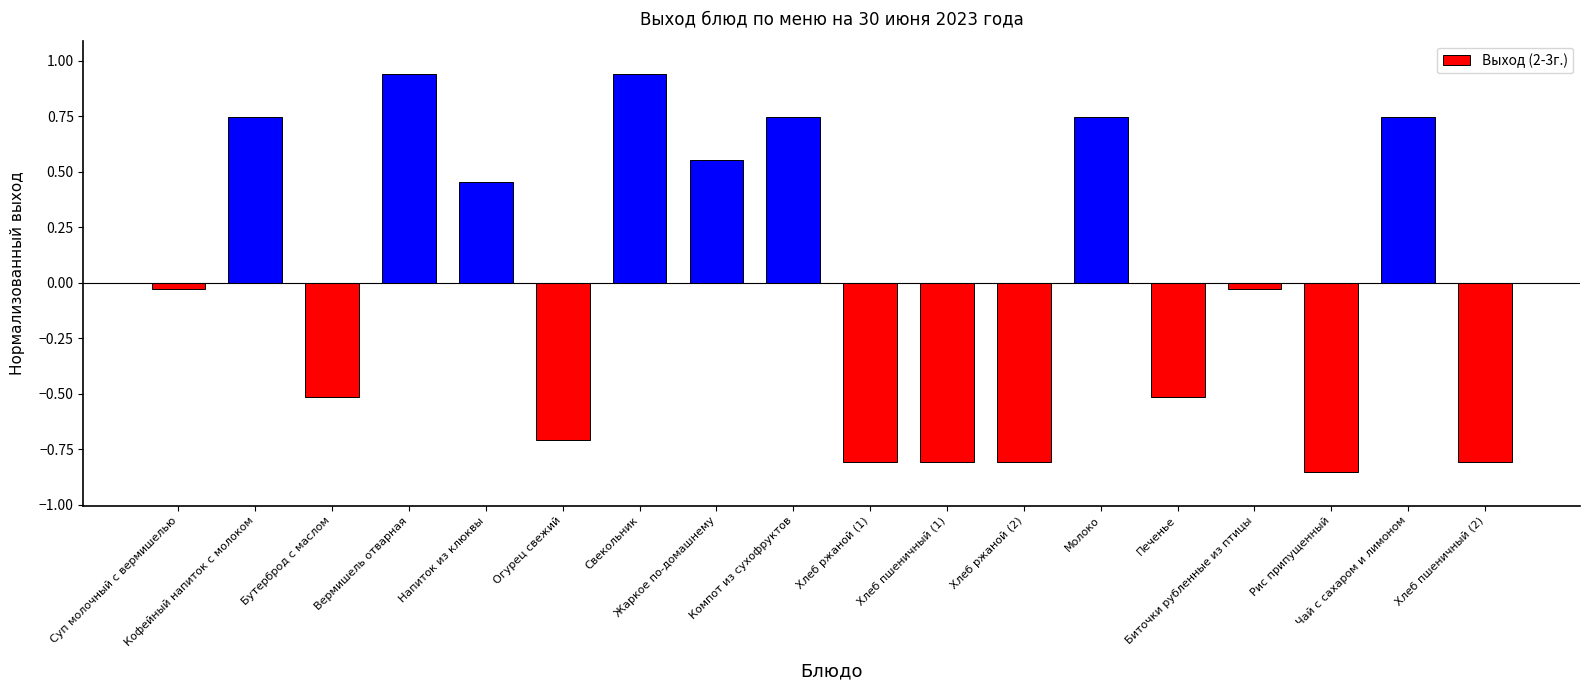

Which has a higher value, Суп молочный с вермишелью or Огурец свежий?

Суп молочный с вермишелью